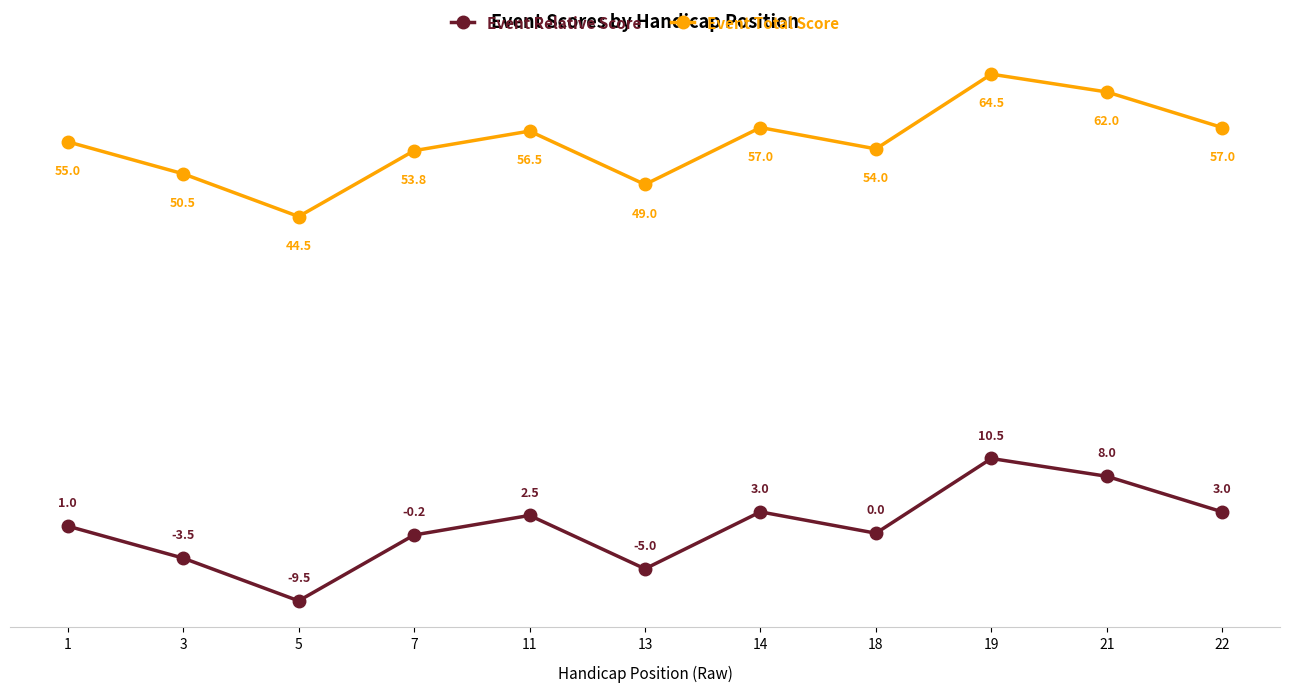

The Event Relative Score series shows 2.5 at 11. True or false?

True